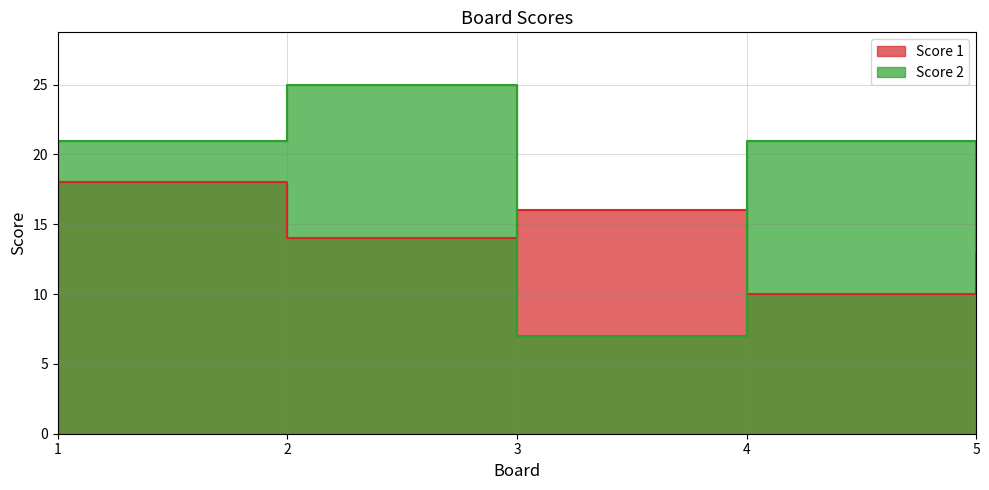

The Score 2 series shows 7 at 3. True or false?

True